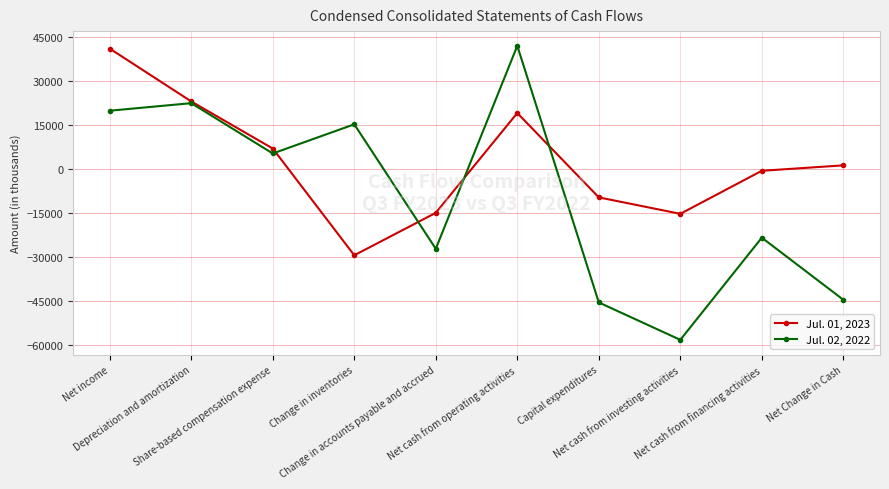

What is the label of the 9th point from the left?

Net cash from financing activities